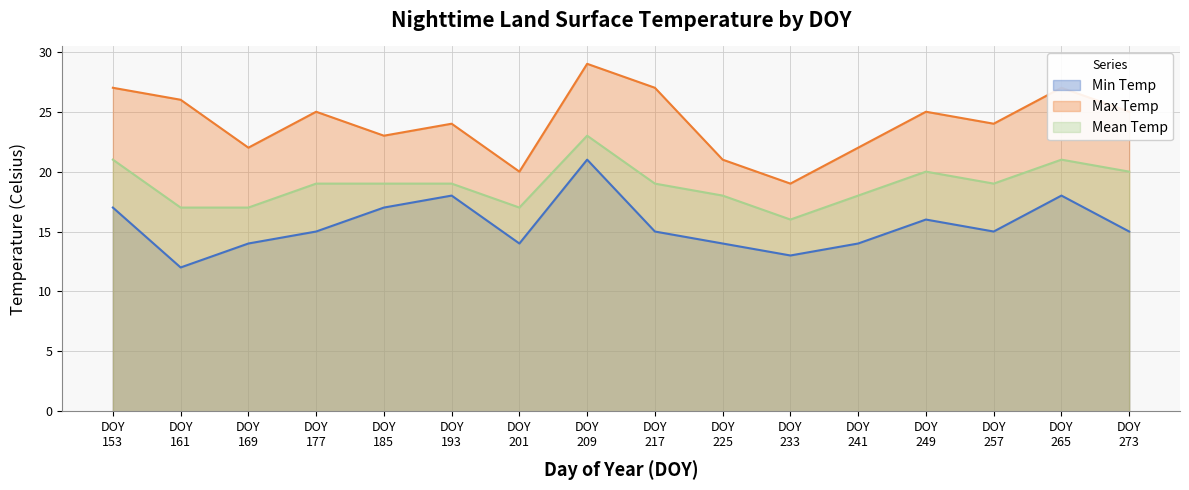

True or false: Min Temp and Max Temp cross at least once.

False